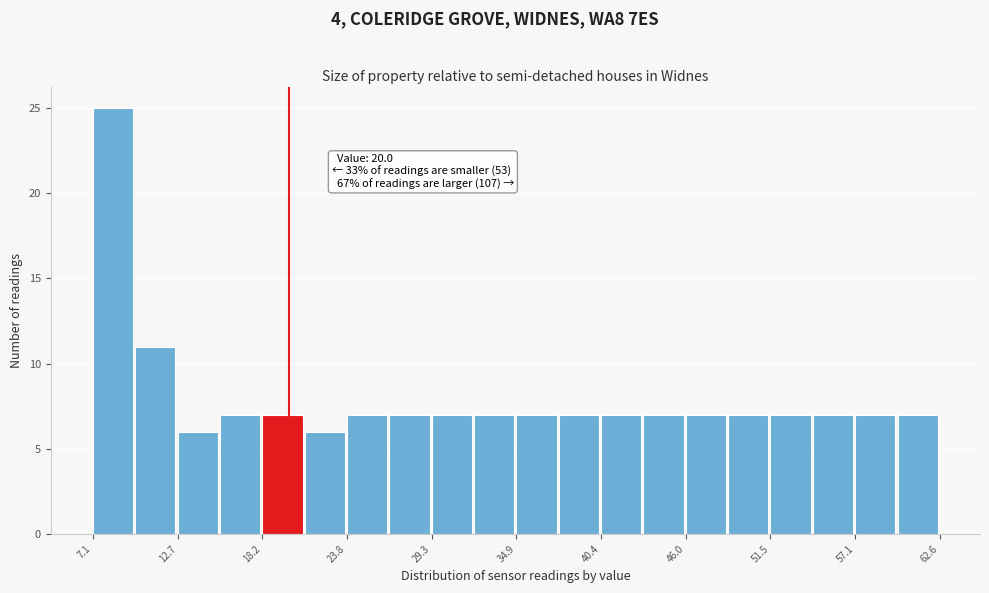

Around what value on the x-axis is the tallest bar? Give the approximate position of its centre, as read against the axis.

8